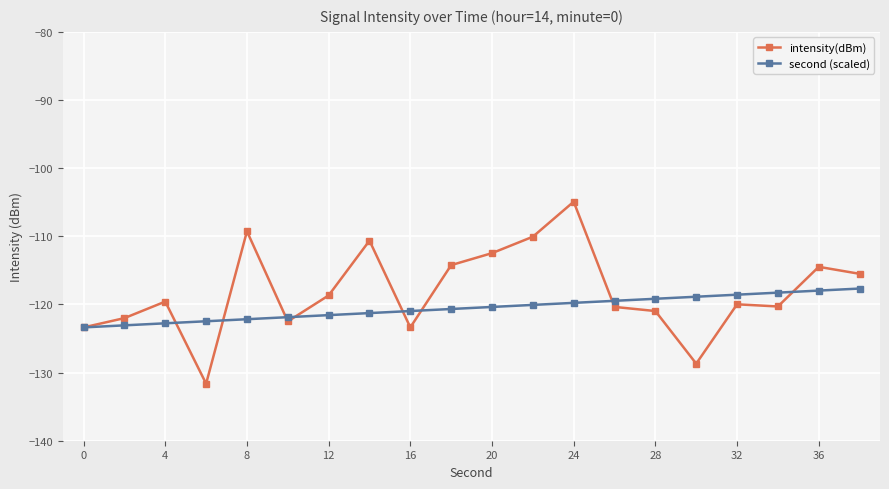

What is the value of the intensity(dBm) point at the 5th from the left?

-109.3